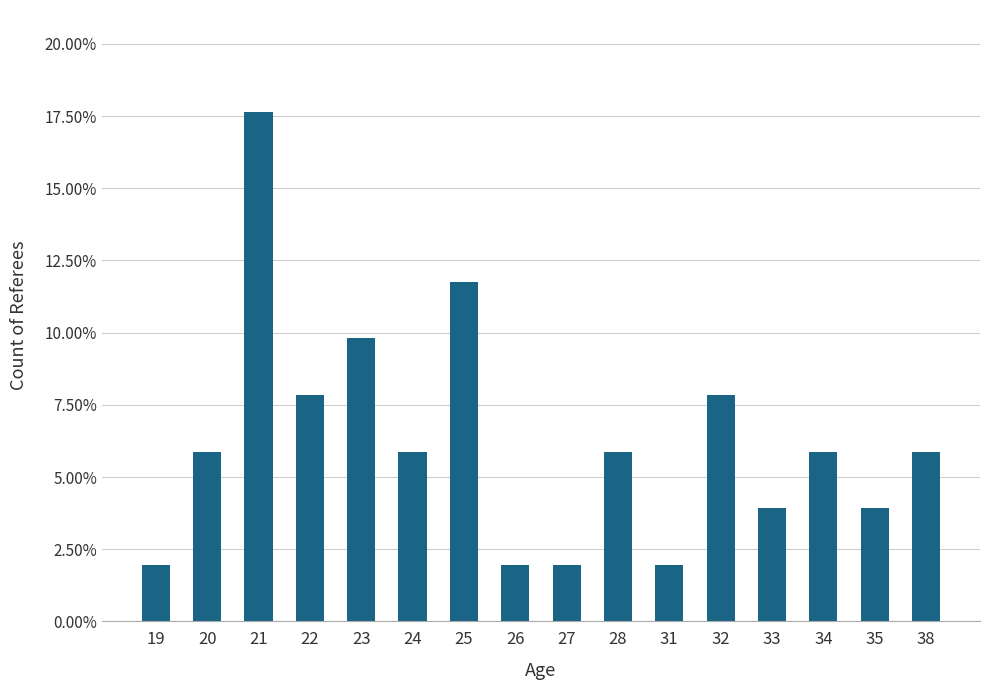

Does the chart contain any negative values?

No